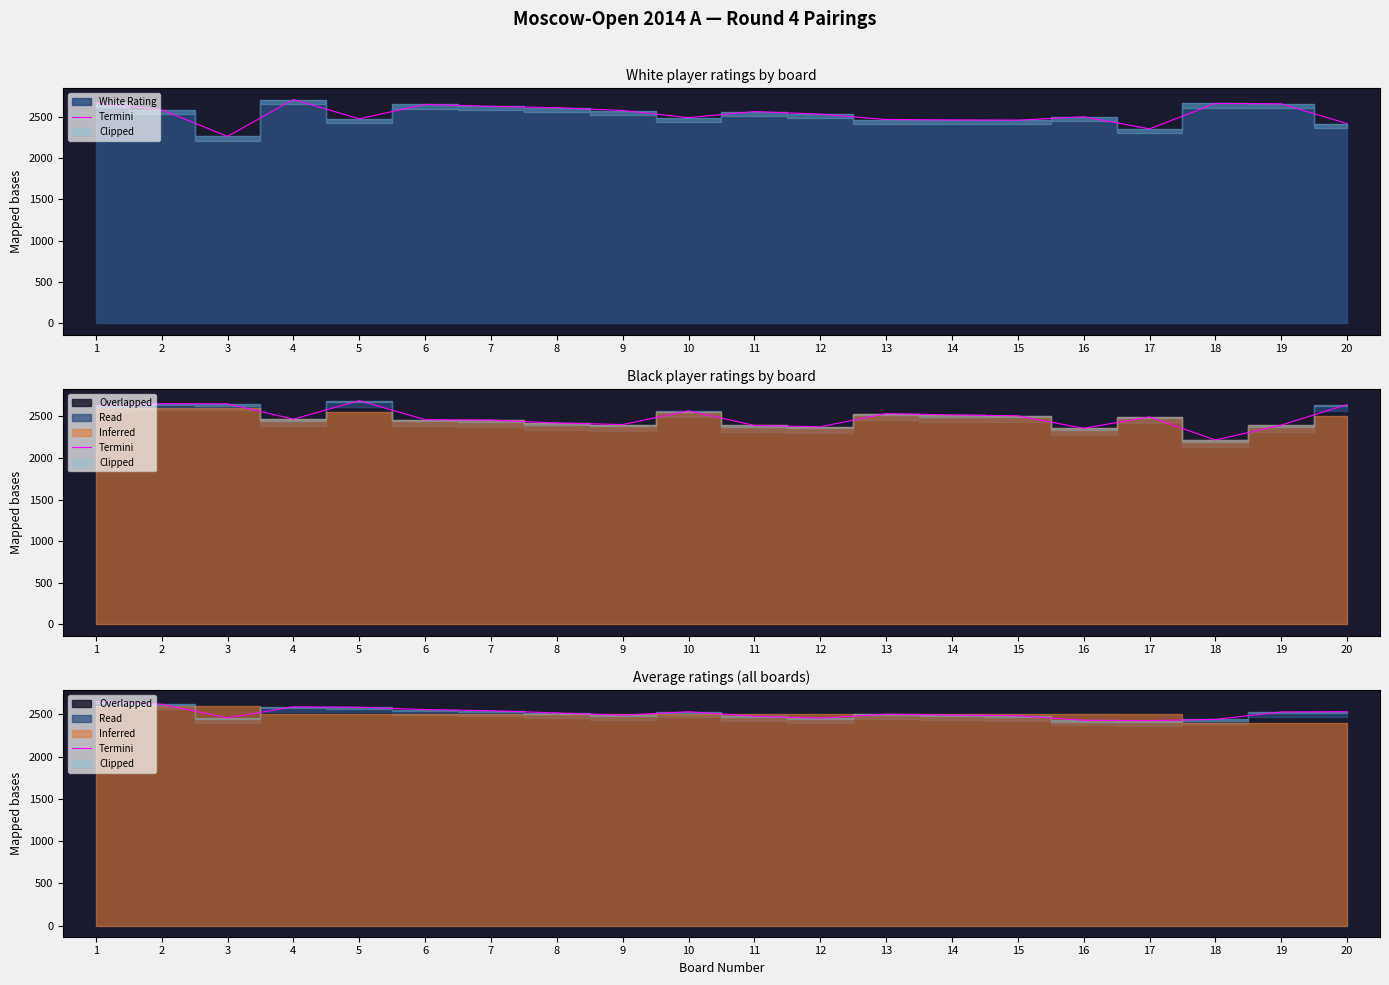

Reading left to right, what are all the values shown in this chart?

1=2649.5	2=2619.5	3=2457.5	4=2588.5	5=2583.5	6=2556.0	7=2542.0	8=2516.0	9=2489.5	10=2529.5	11=2478.0	12=2454.5	13=2501.0	14=2490.5	15=2483.5	16=2429.0	17=2425.0	18=2439.5	19=2527.0	20=2530.5